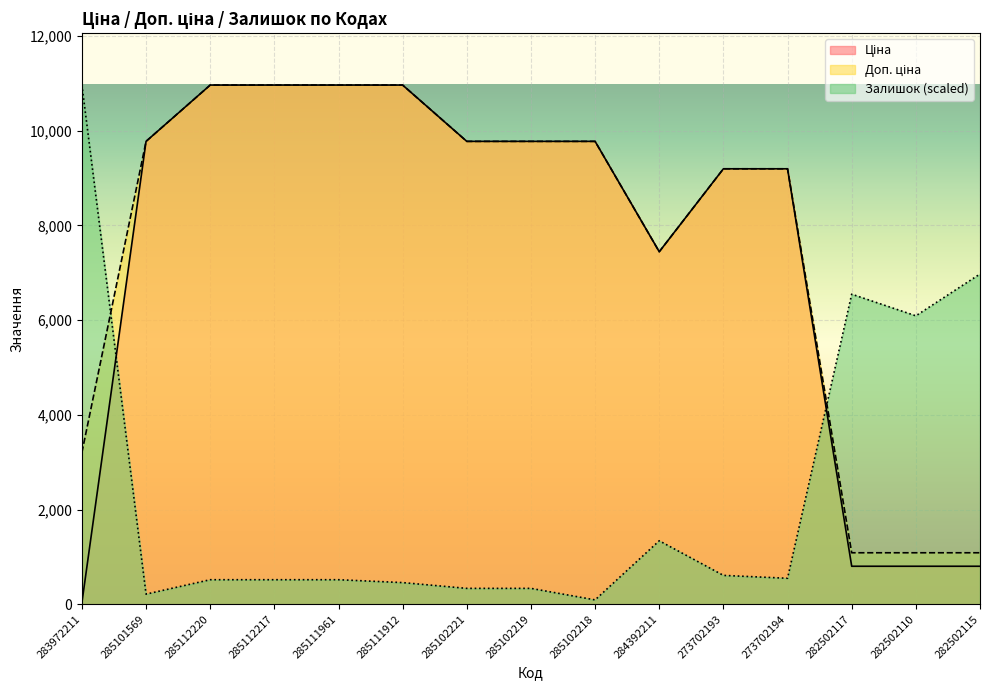

How many lines are shown in the chart?

3